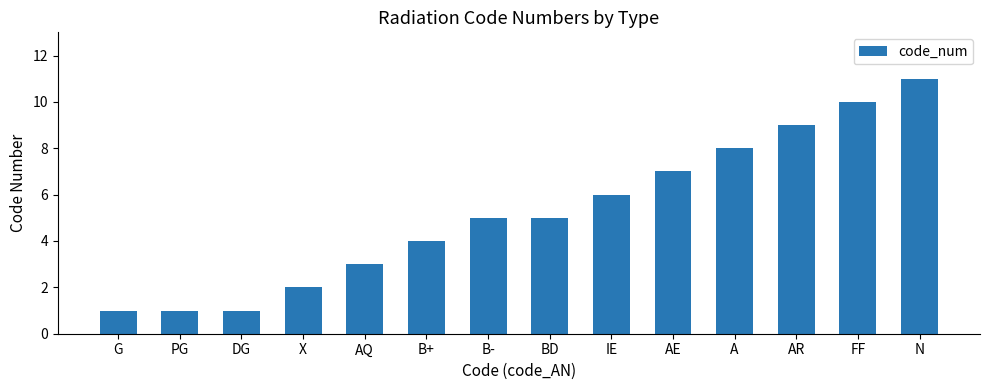

What is the minimum value shown in the chart?

1